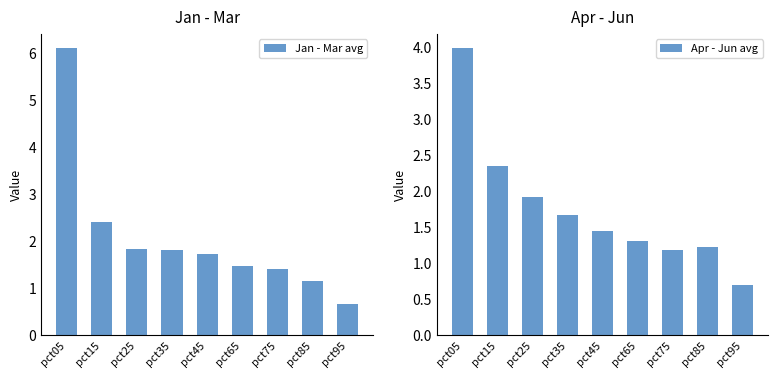

Reading left to right, list all the values displayed in this chart.

Jan - Mar avg: 6.1	2.4	1.8	1.8	1.7	1.5	1.4	1.2	0.7
Apr - Jun avg: 4.0	2.4	1.9	1.7	1.4	1.3	1.2	1.2	0.7